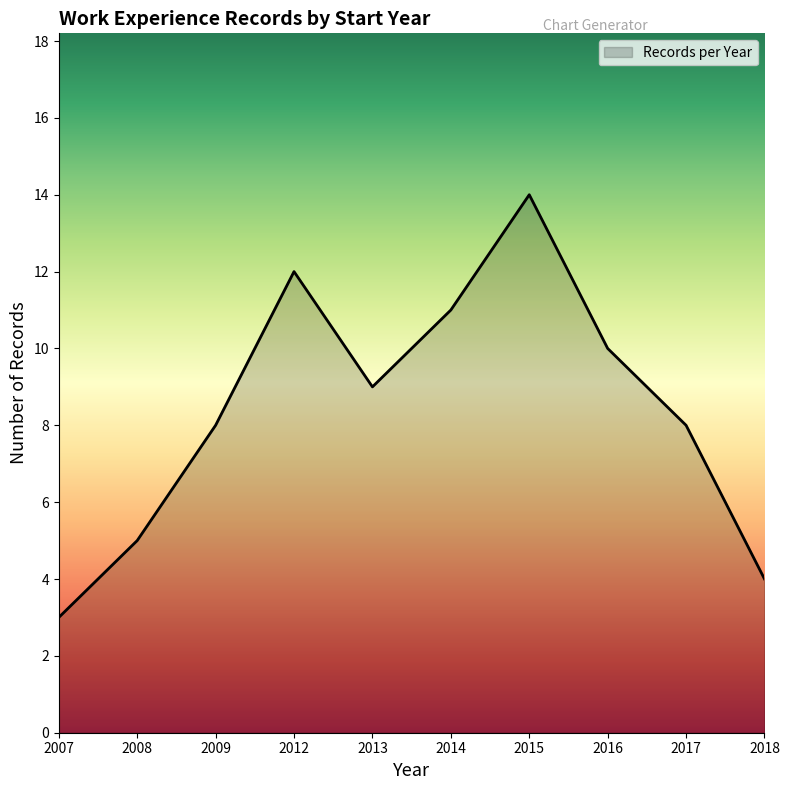

How many lines are shown in the chart?

1